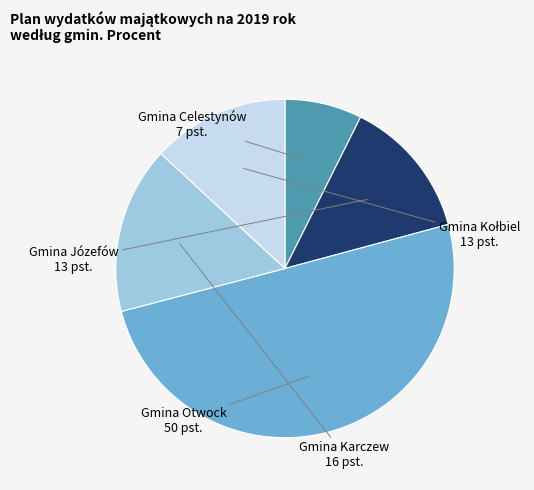

True or false: Gmina Karczew accounts for 16% of the total.

True